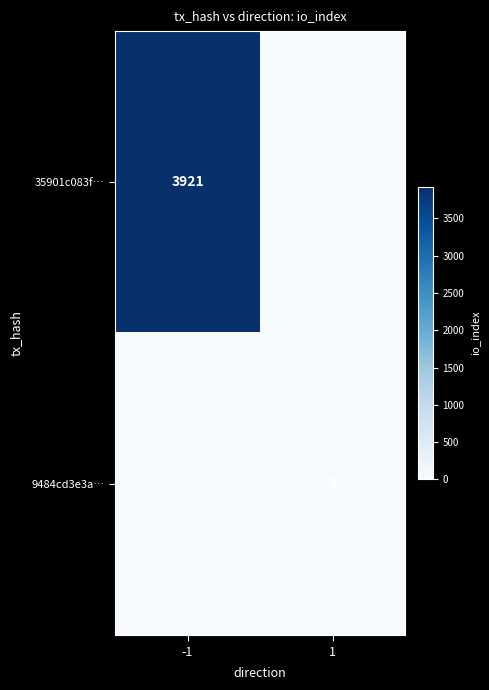

Rank the categories by 9484cd3e3a… value from highest to lowest.

1, -1